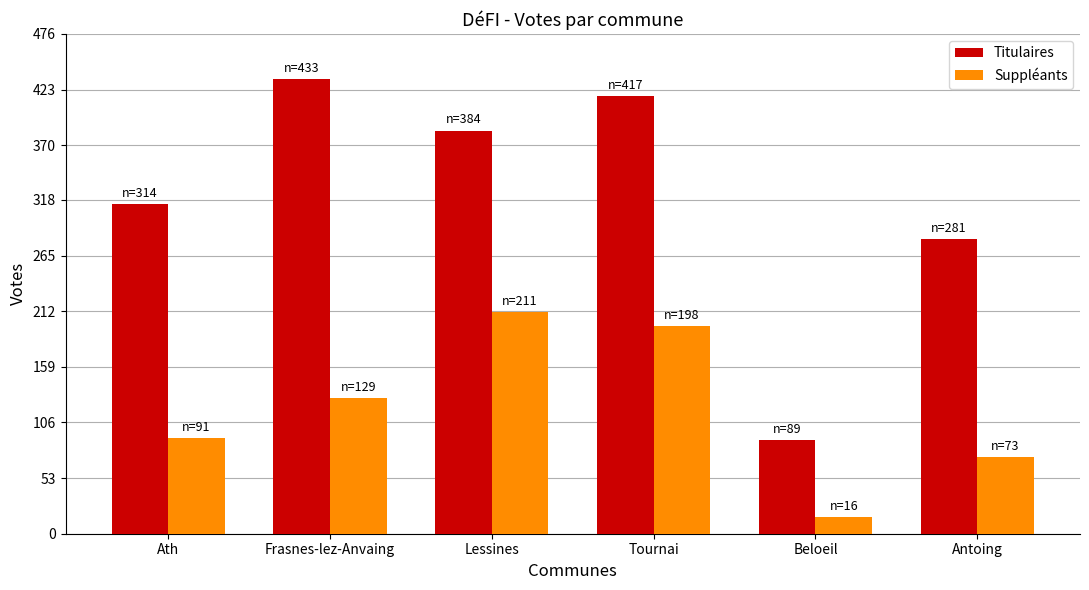

Reading left to right, transcribe all the data shown in this chart.

Titulaires: 314	433	384	417	89	281
Suppléants: 91	129	211	198	16	73